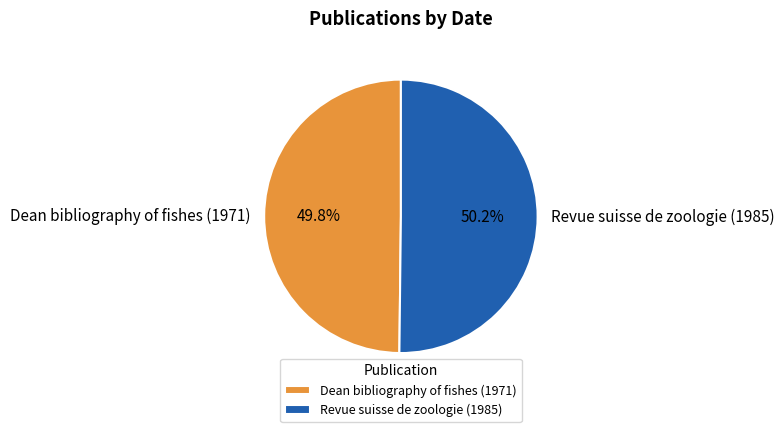

Does any single category account for the majority?

Yes